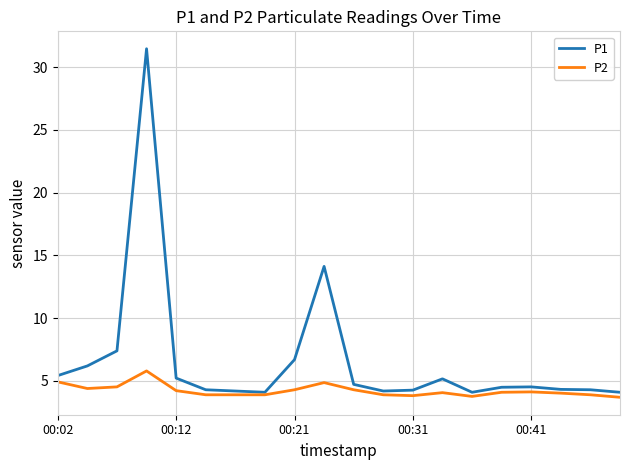

What is the sum of all P2 values?

84.5